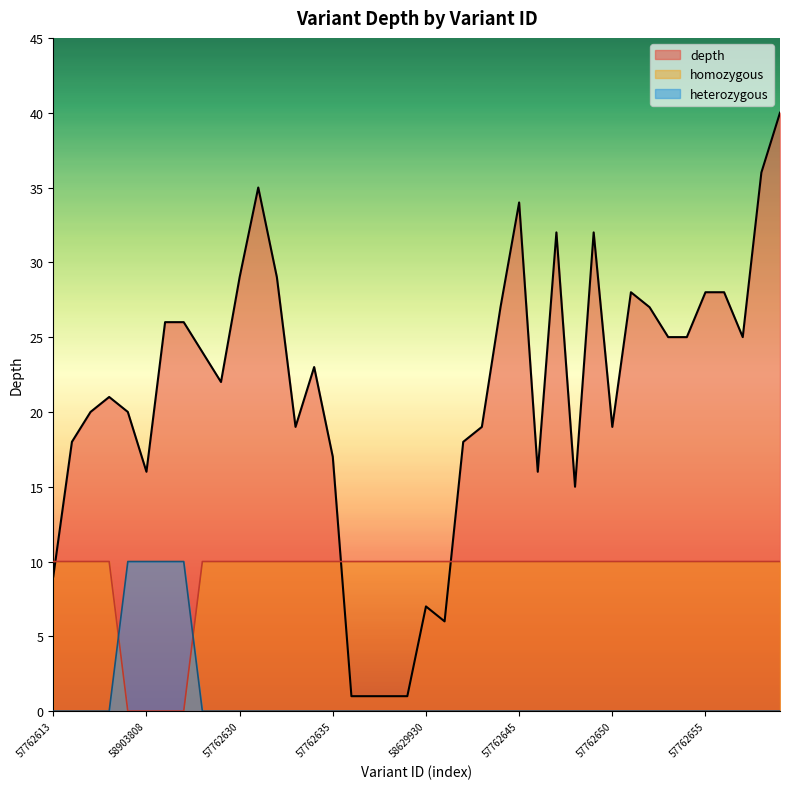

Between 58629929 and 57762657, which series saw the biggest shift?

depth